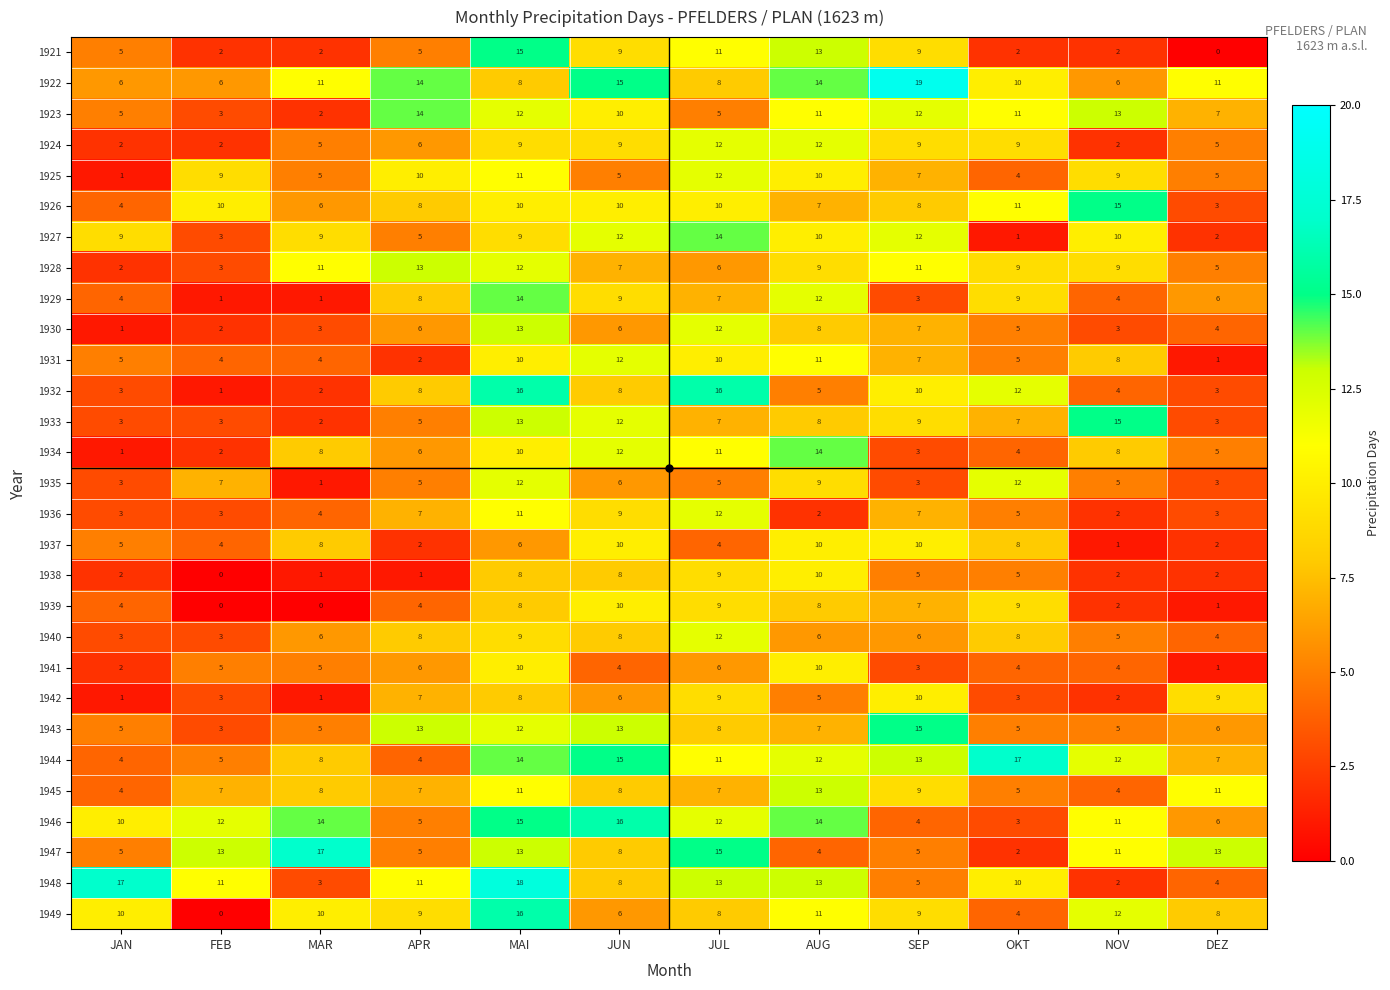

How many 1941 values are between 4 and 6?

7